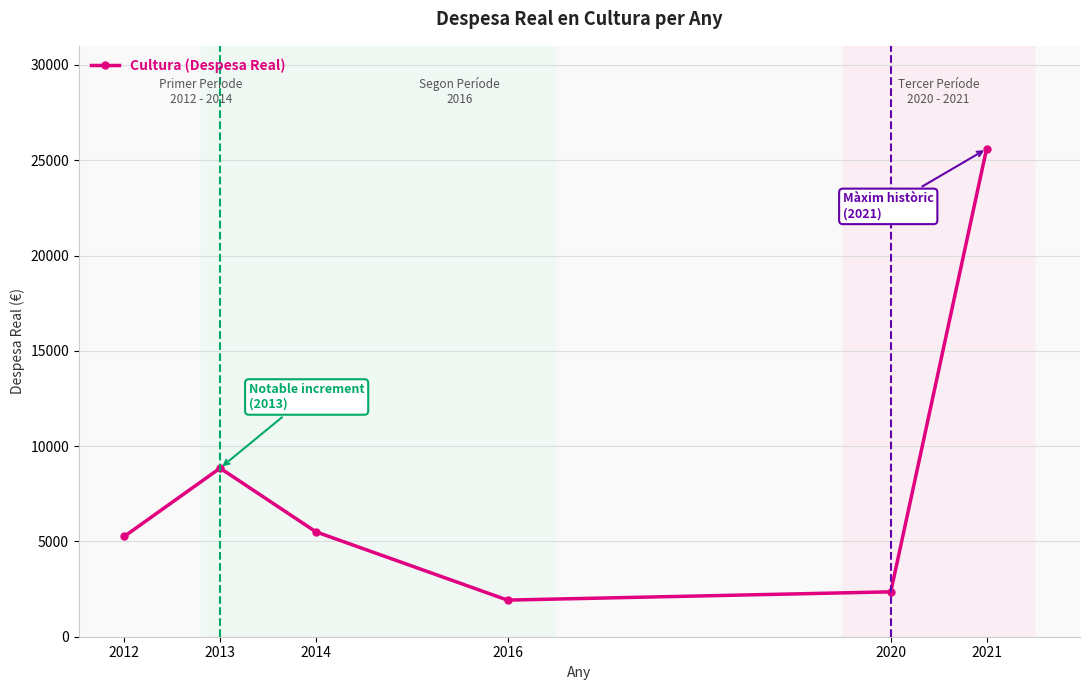

At which category does the chart reach its minimum across all series?

2016